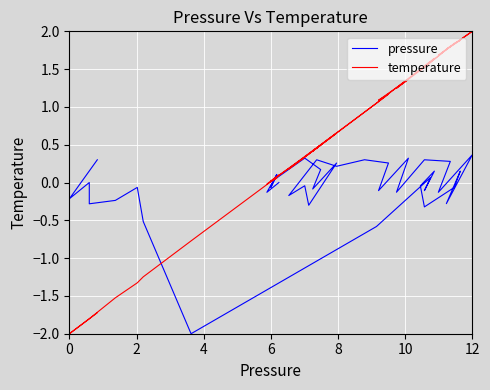

Is it true that pressure equals 0.1 at 8?

False